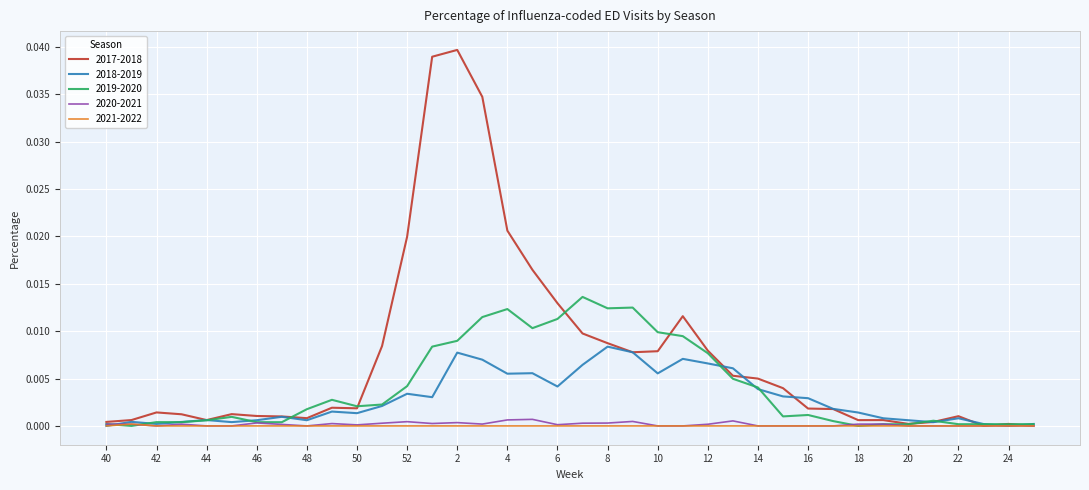

How many lines are shown in the chart?

5